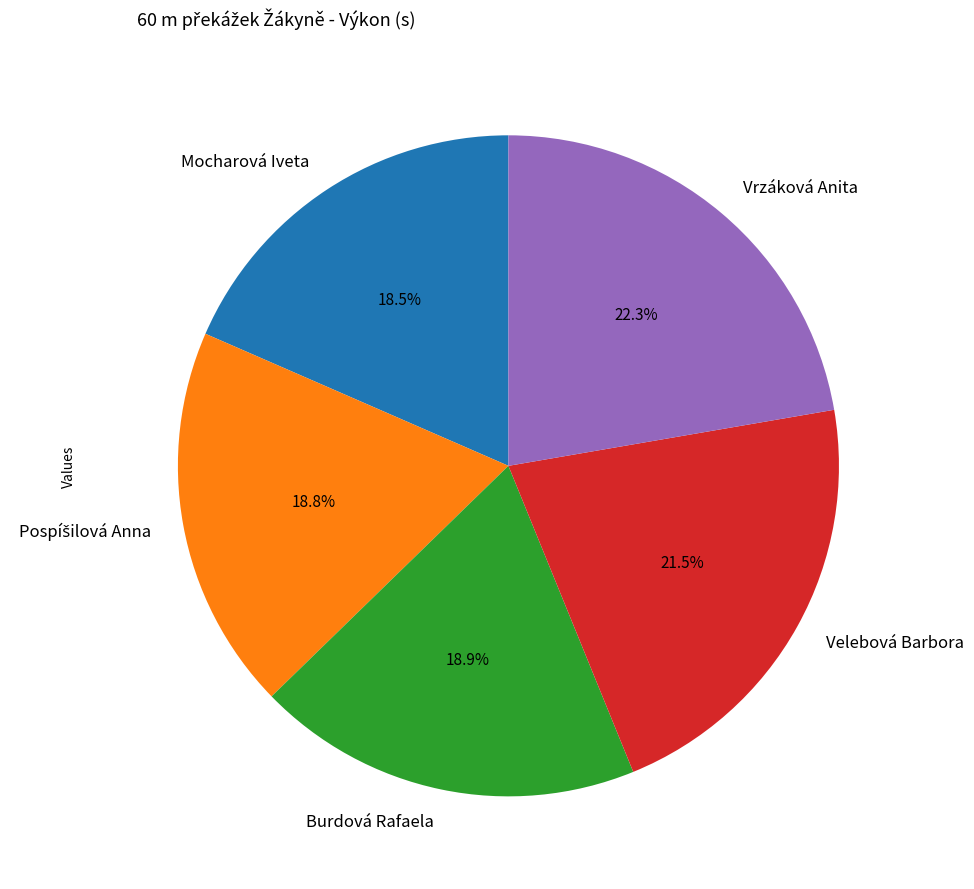

Which category has the biggest portion of the pie?

Vrzáková Anita